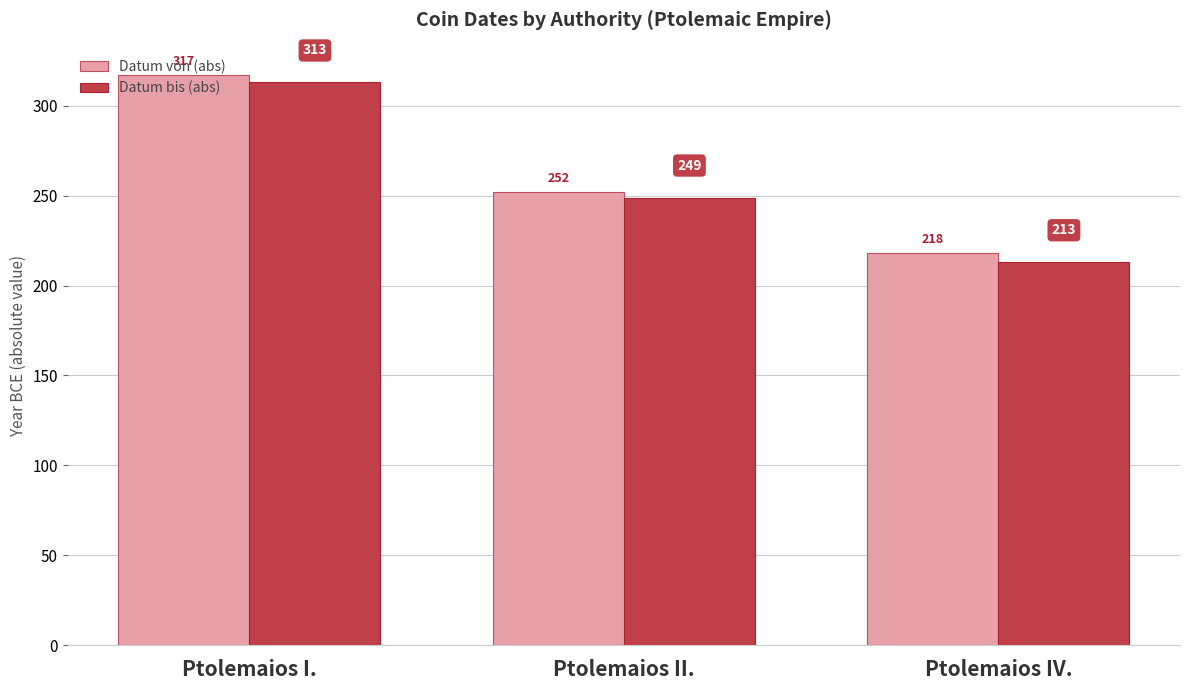

What is the label of the 2nd bar from the left?

Ptolemaios II.